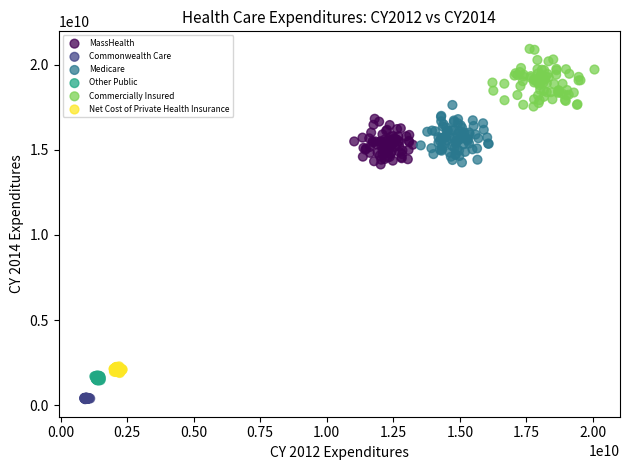

Which series reaches the maximum Y coordinate?

Commercially Insured